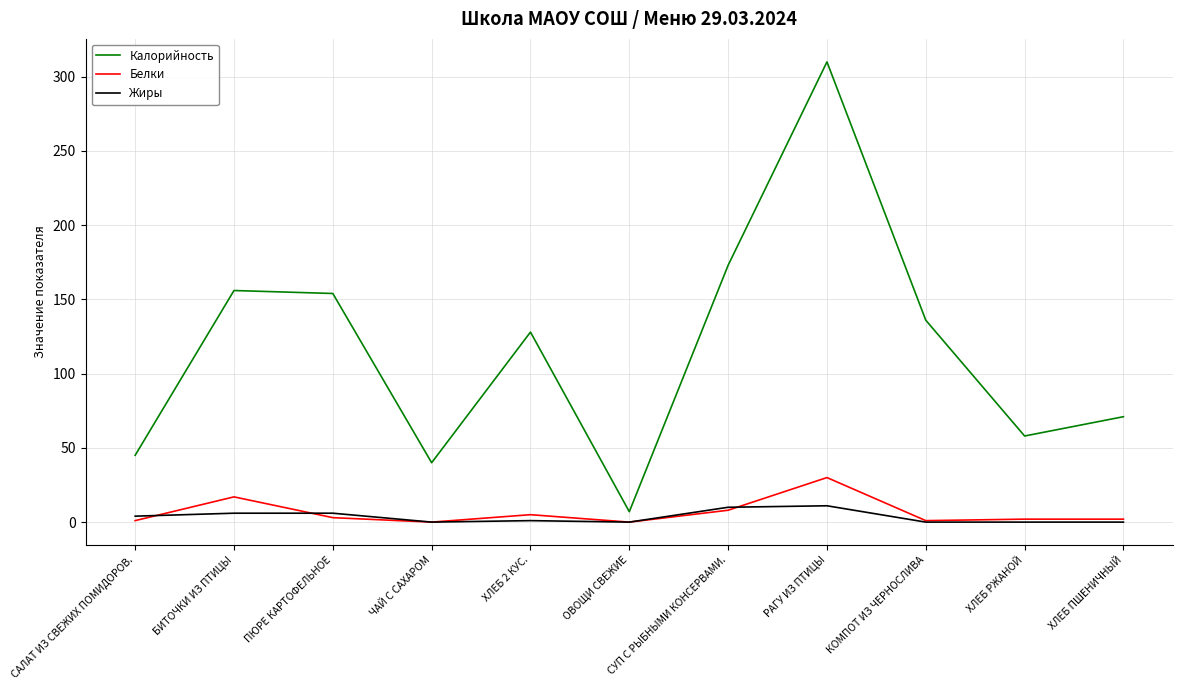

True or false: Калорийность and Белки cross at least once.

False